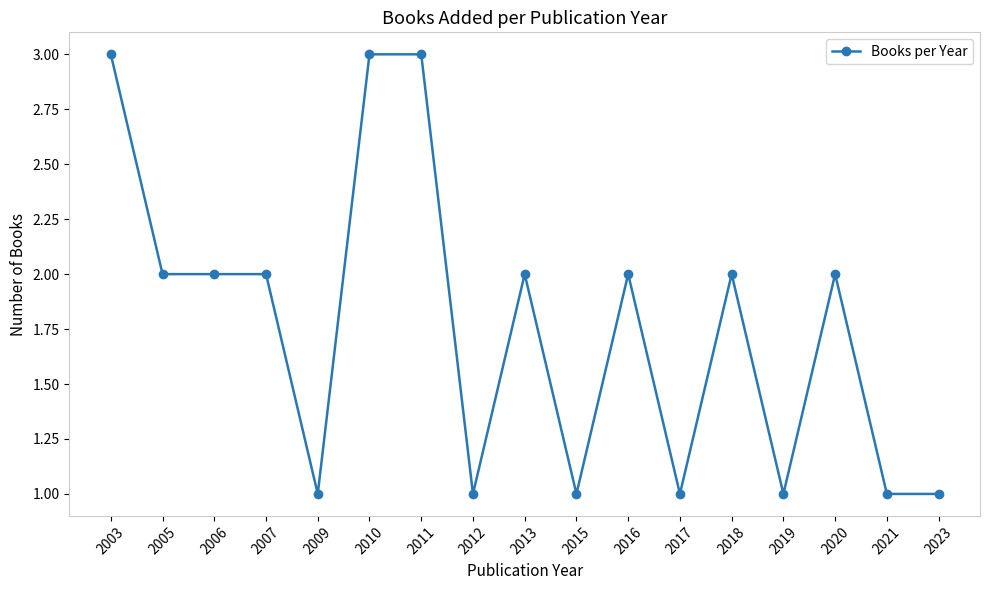

Reading left to right, what are all the values shown in this chart?

3	2	2	2	1	3	3	1	2	1	2	1	2	1	2	1	1